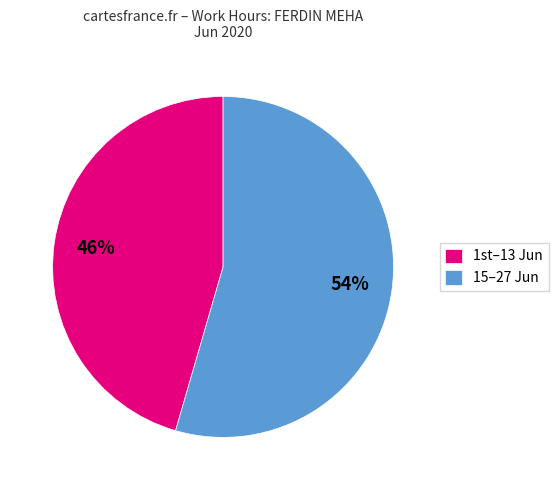

Which slice is the smallest?

1st–13 Jun